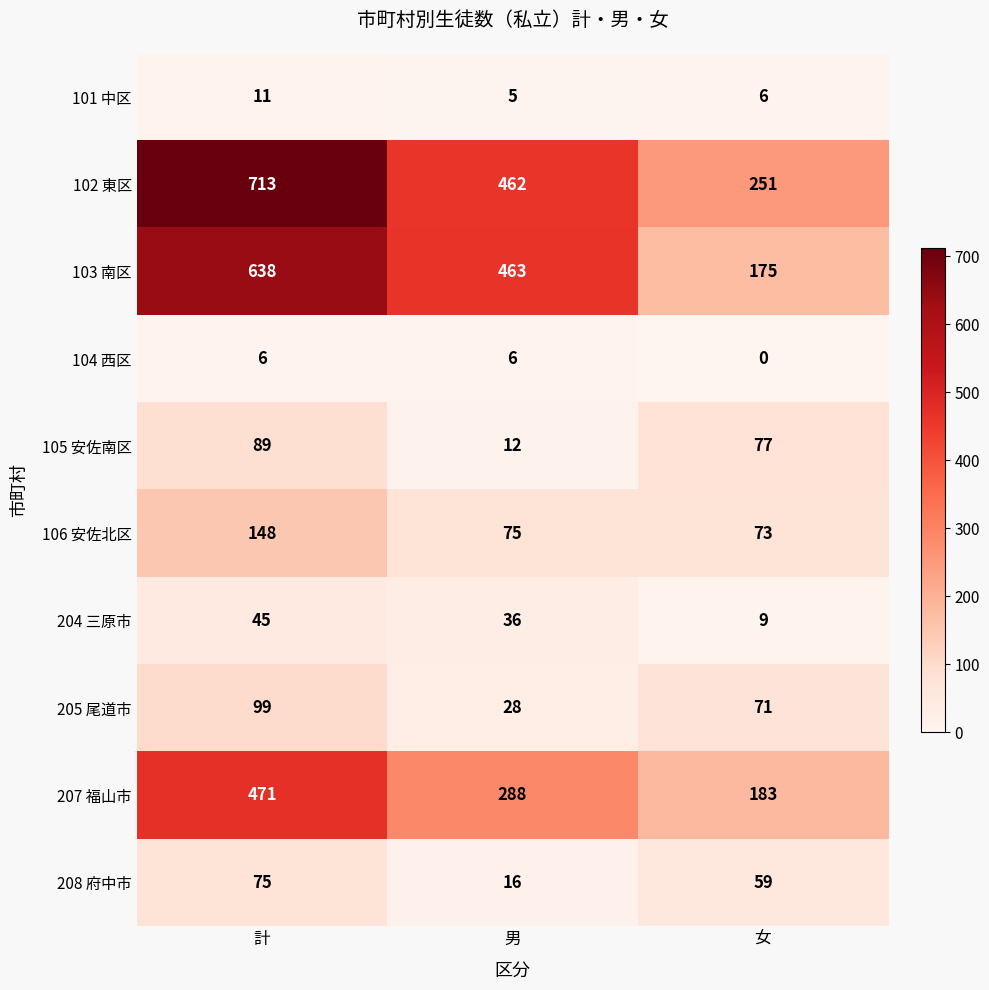

Which series has the widest spread of values?

103 南区